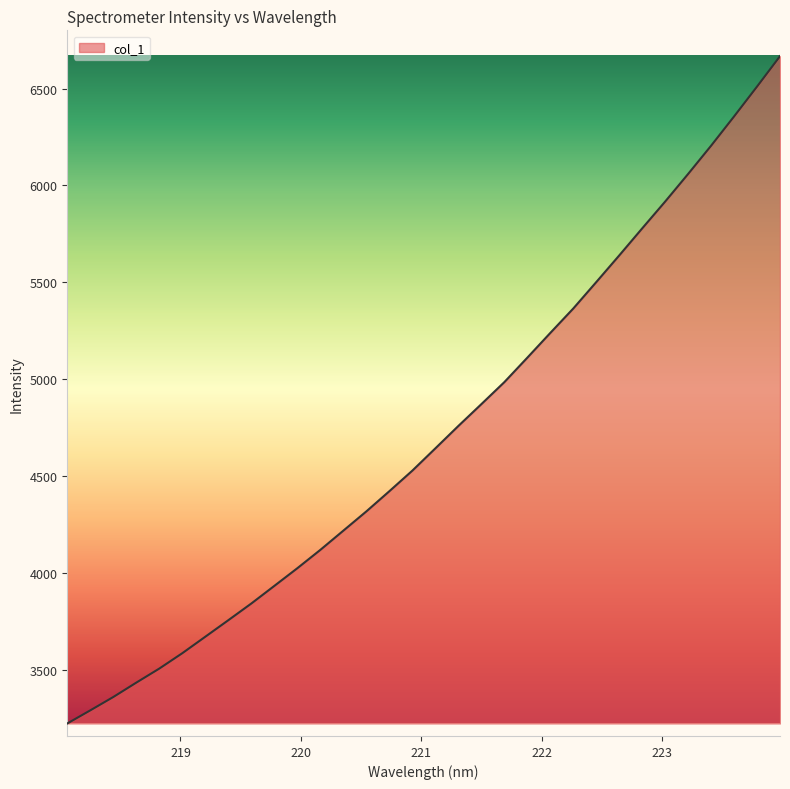

What is the difference between the maximum and minimum values?

3442.7